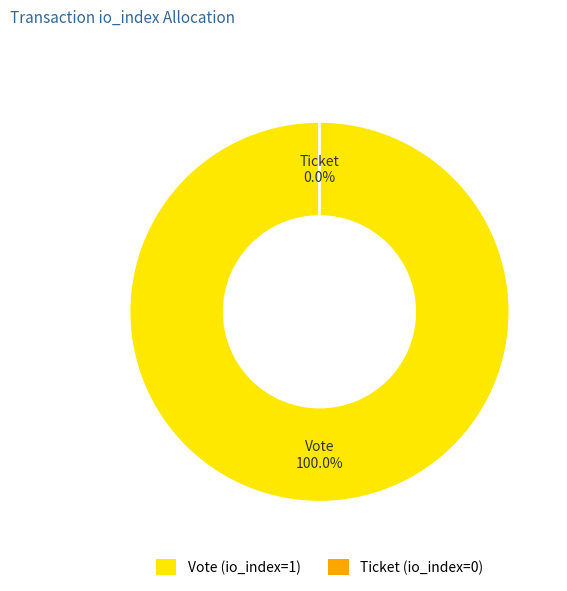

Does Ticket (io_index=0) represent more than half of the total?

No